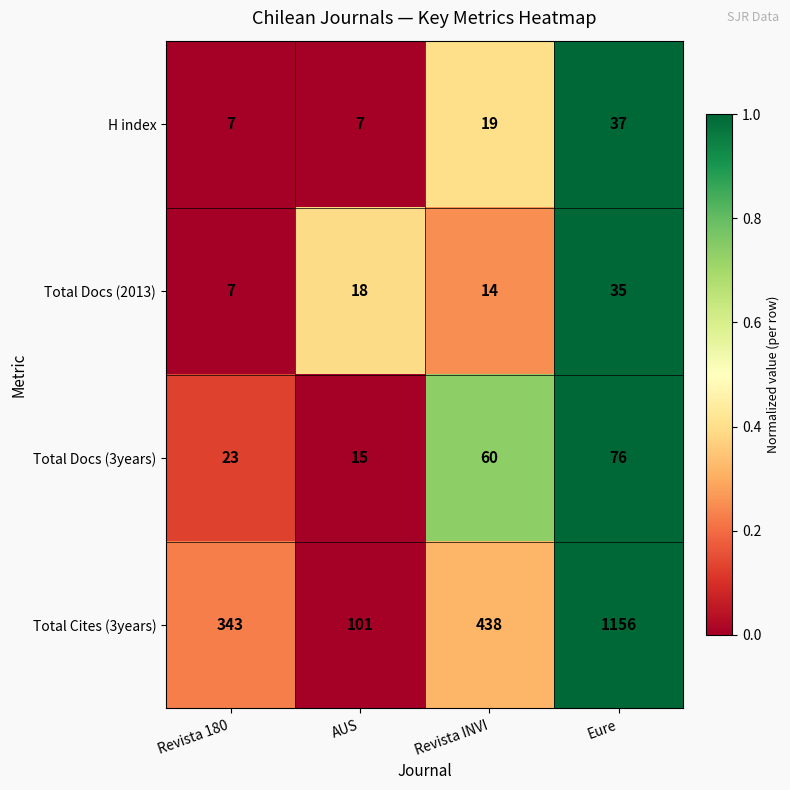

The value of H index at Eure is 50. True or false?

False